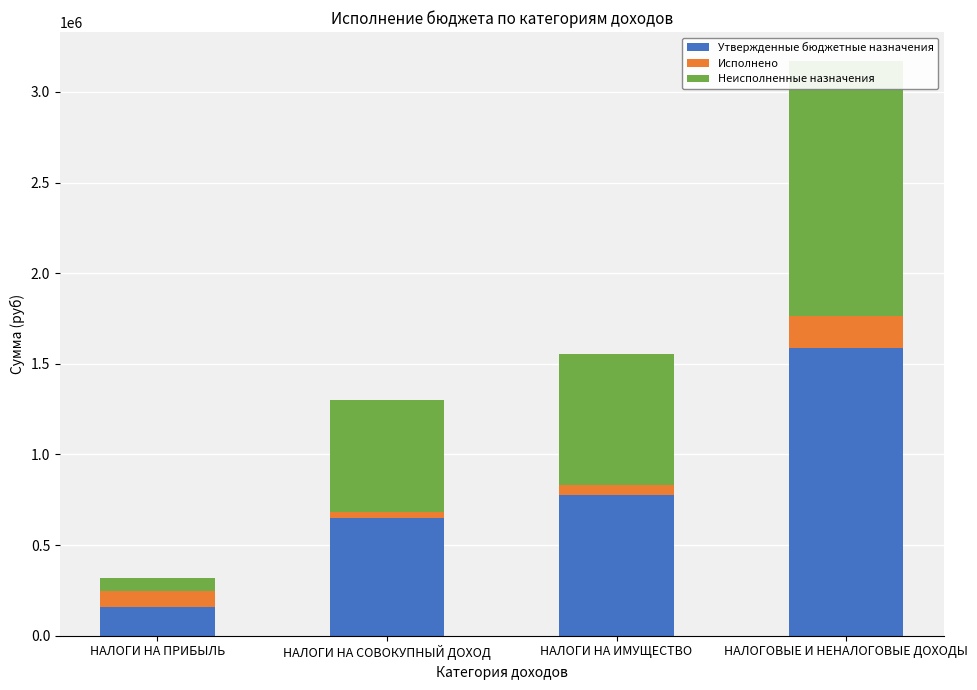

Is it true that Неисполненные назначения equals 2160196.5 at НАЛОГОВЫЕ И НЕНАЛОГОВЫЕ ДОХОДЫ?

False